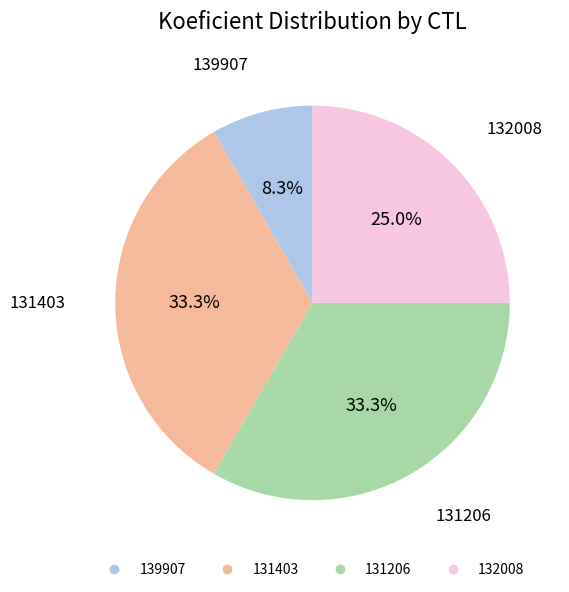

What is the smallest slice in the pie chart?

139907